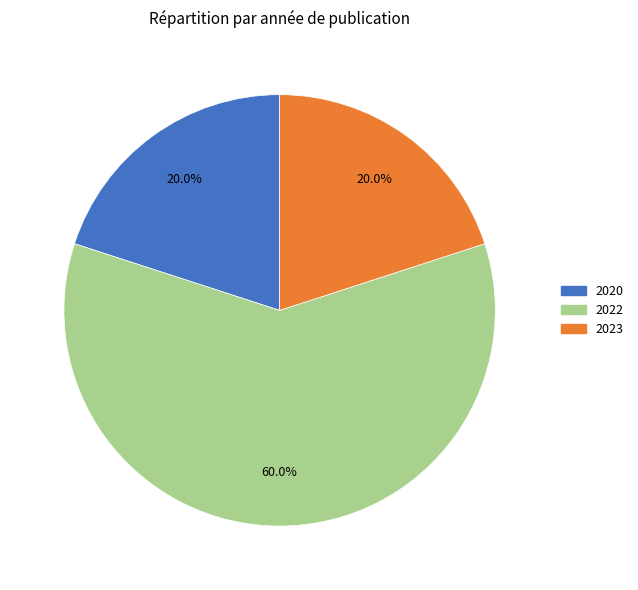

To the nearest percent, what is the average slice percentage?

33%